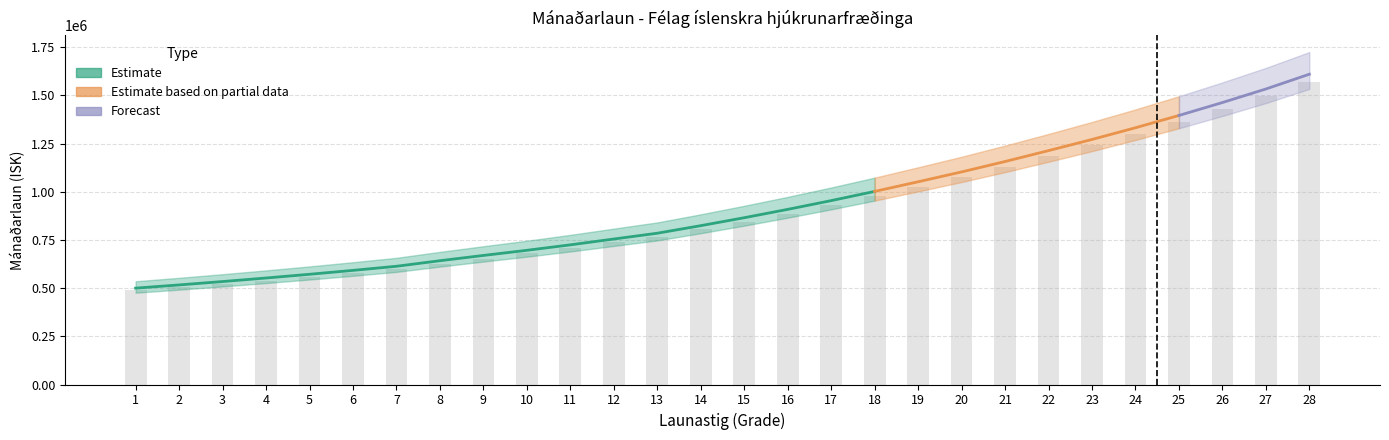

Is the value of col_3 at 10 greater than the value of col_4 at 1?

Yes